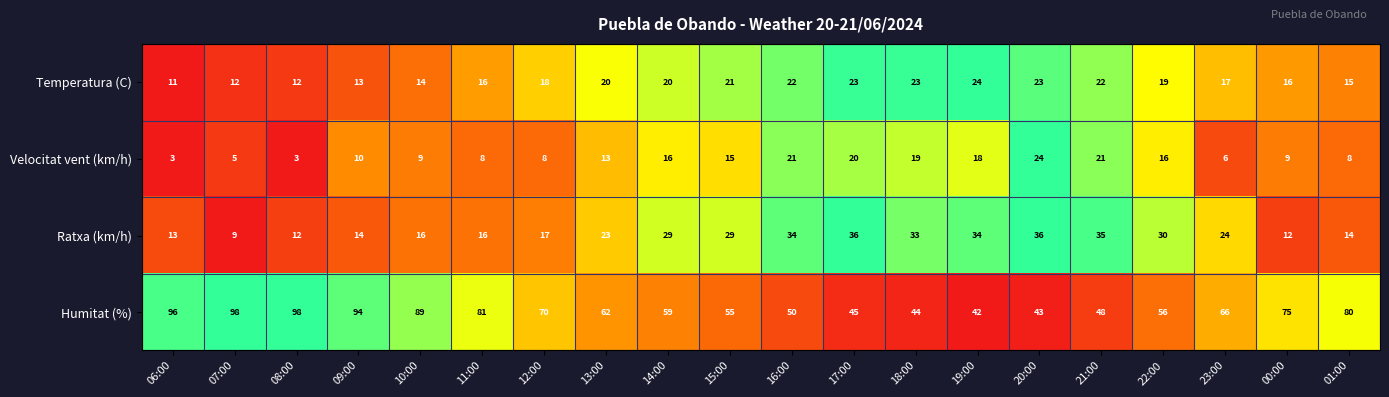

Which series has the largest total across all categories?

Humitat (%)